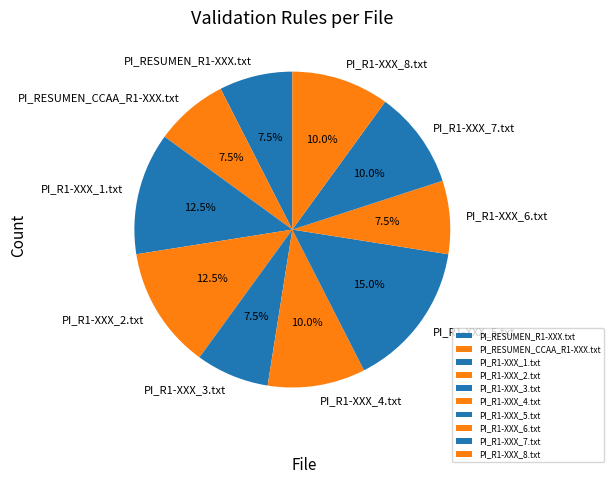

Approximately how many times larger is the value at PI_RESUMEN_CCAA_R1-XXX.txt compared to PI_R1-XXX_6.txt?

1.0